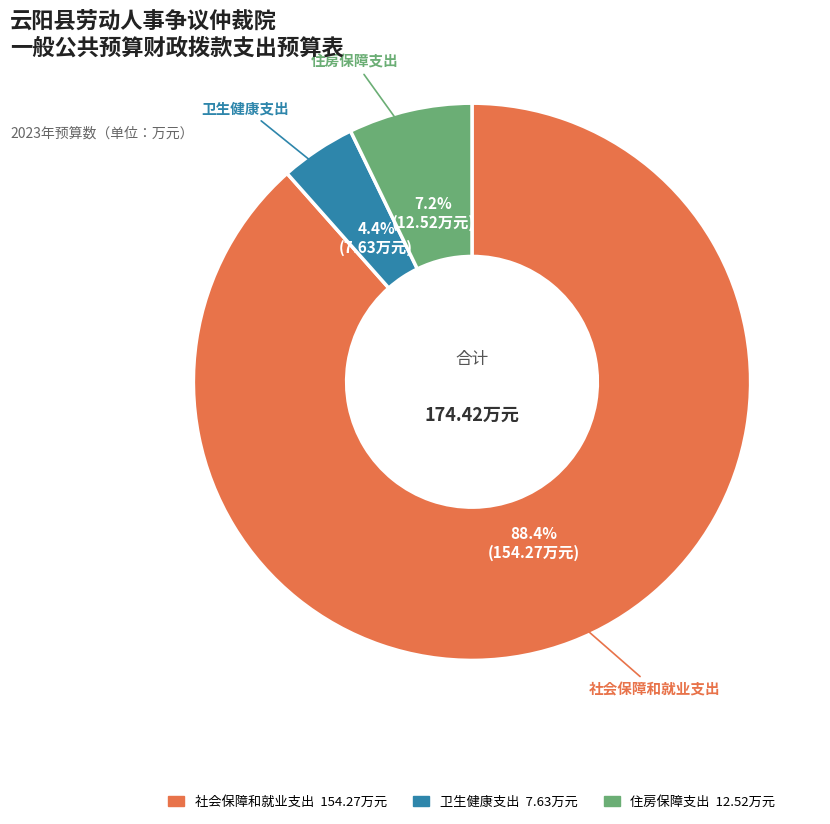

To the nearest percent, what is the difference between the largest and smallest slice percentages?

84%